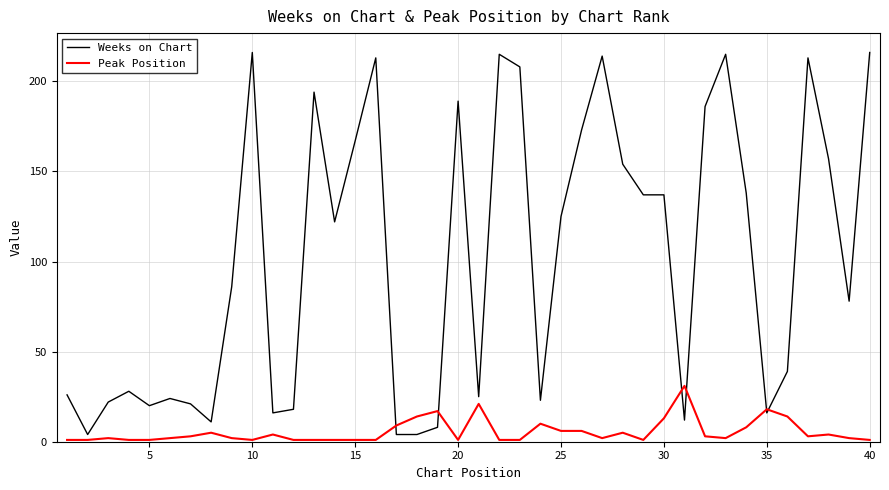

Rank the series by their maximum value, from highest to lowest.

Weeks on Chart, Peak Position